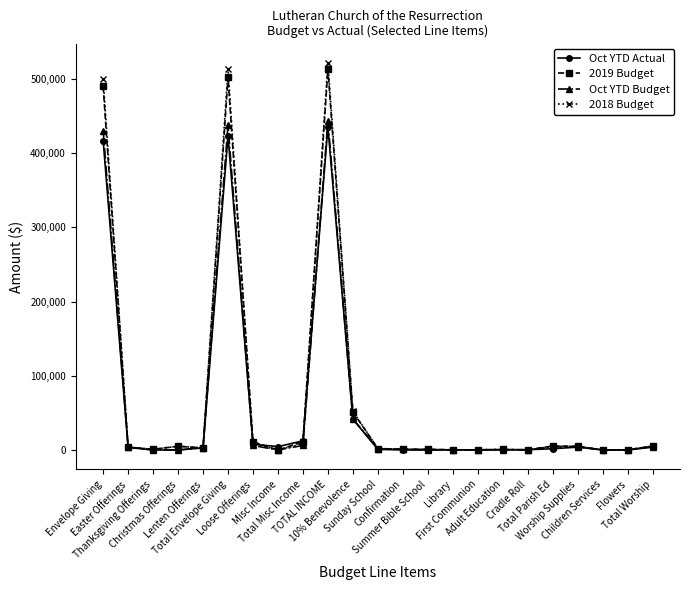

What is the label of the 1st point from the left?

Envelope Giving